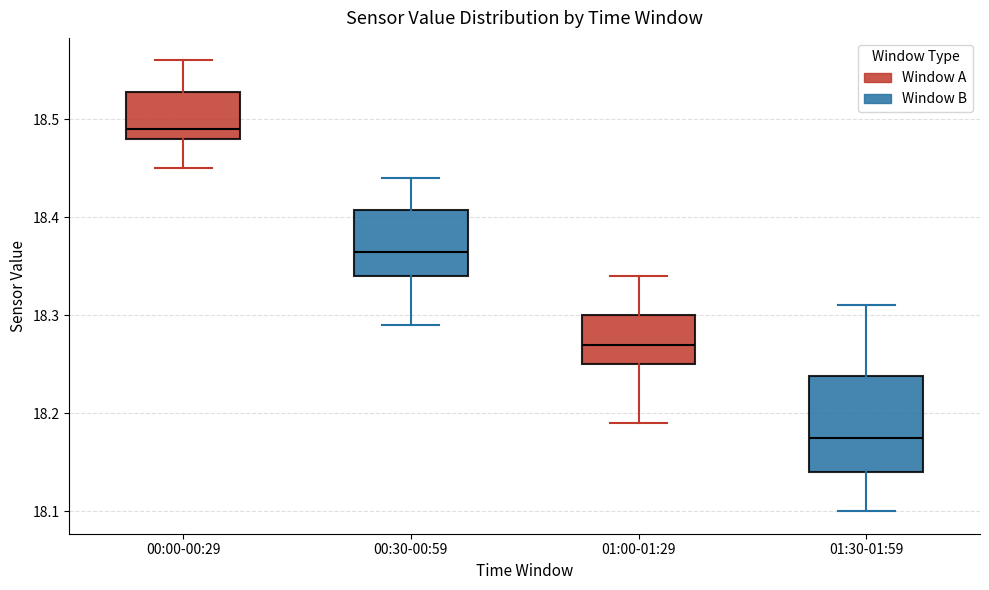

Which box is the tallest, from its lower edge to its upper edge?

01:30-01:59